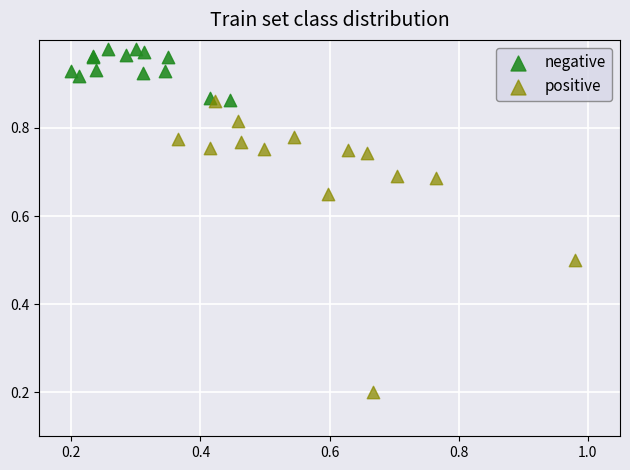

Which series has the largest Y range (max minus min)?

positive